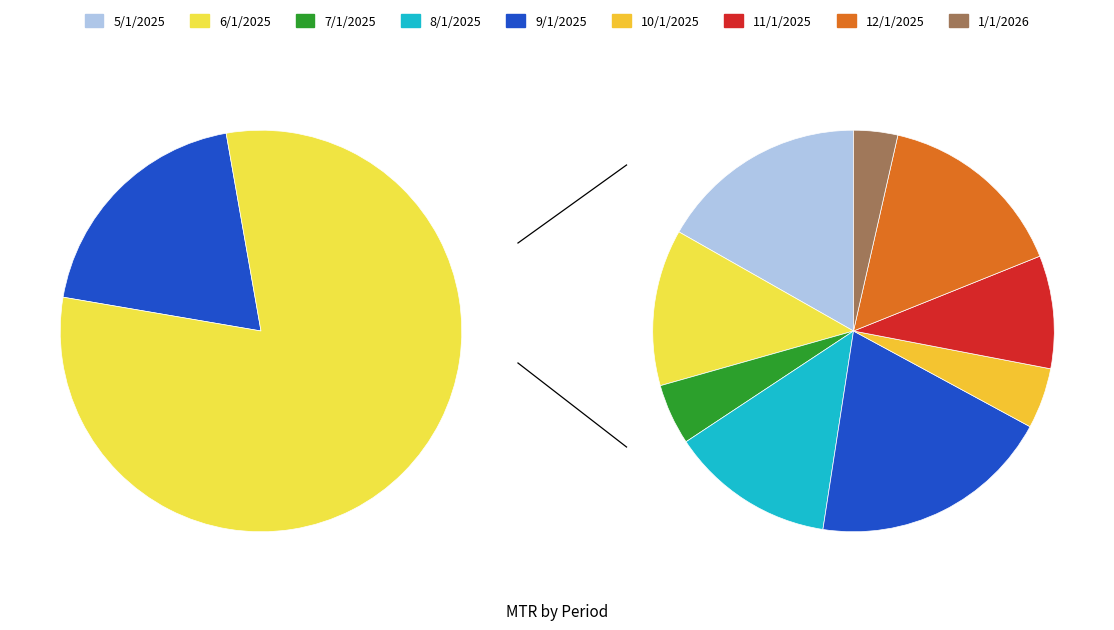

Which slice is the largest?

9/1/2025